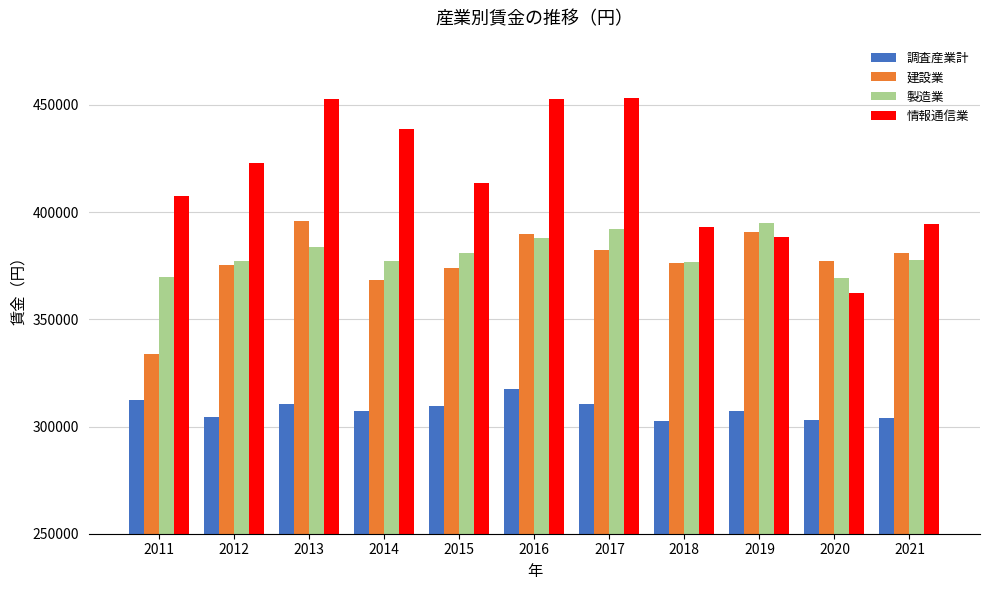

How many data points does each series have?

11